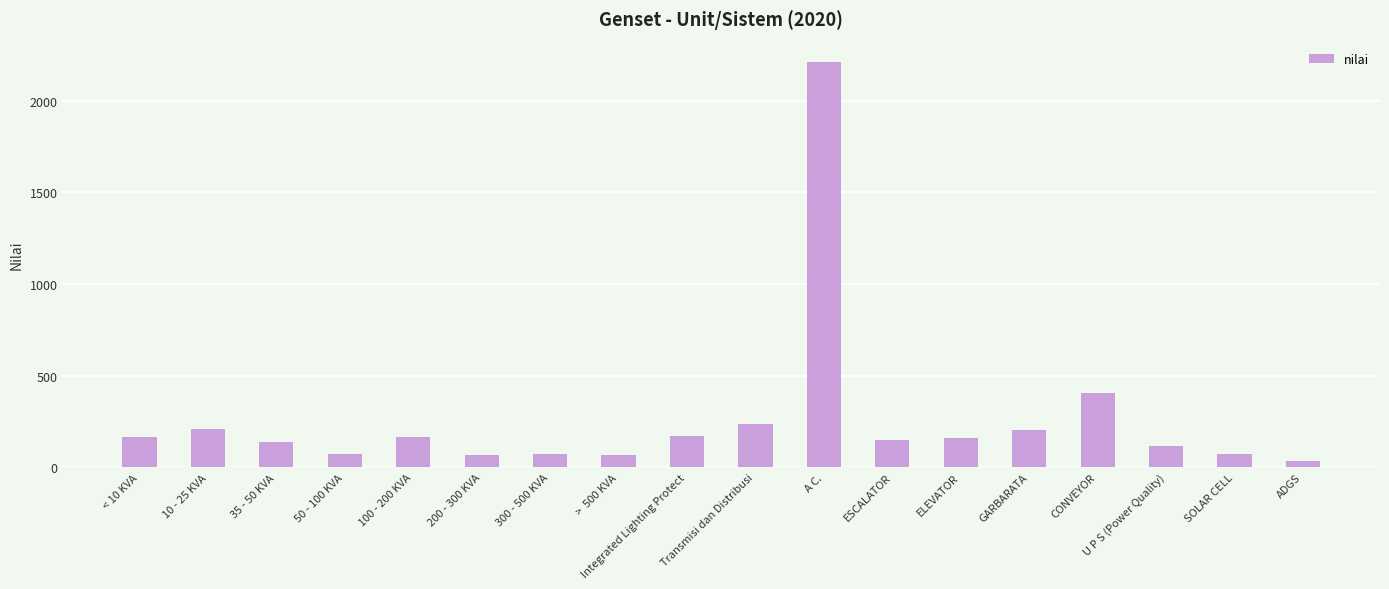

Which category has the lowest value across all series?

ADGS